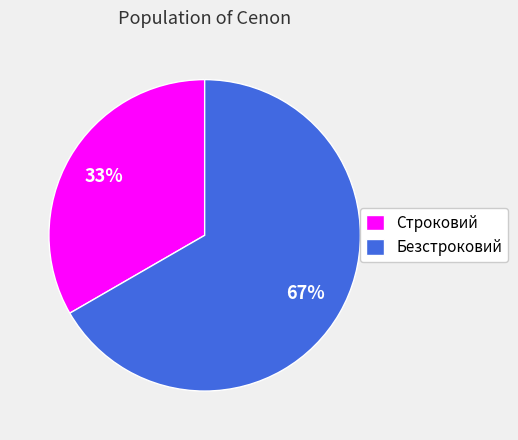

To the nearest percent, what is the average slice percentage?

50%